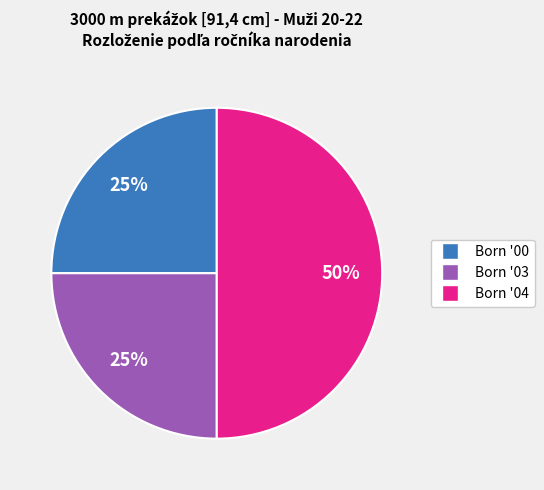

To the nearest percent, what is the difference between the largest and smallest slice percentages?

25%